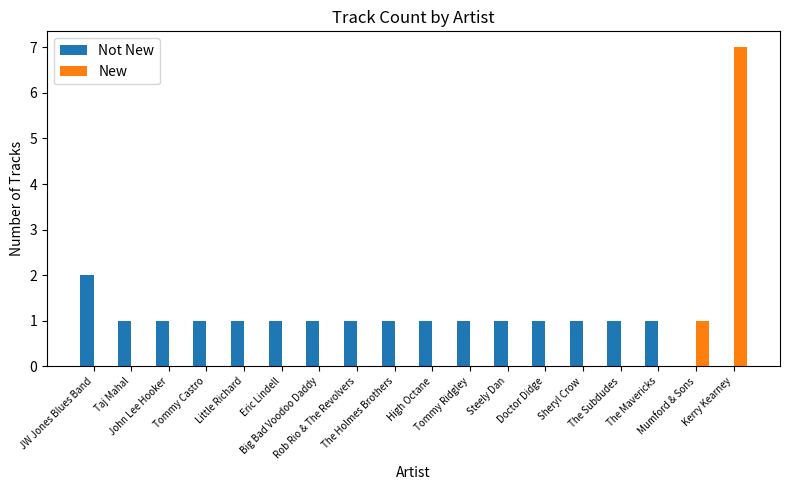

Which series has the largest total across all categories?

Not New